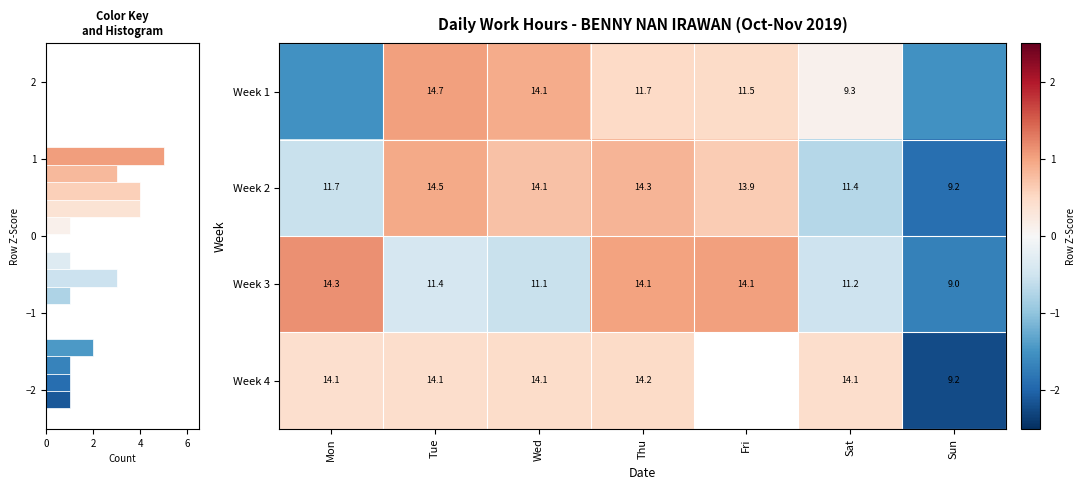

At which label does Week 2 first exceed 13?

Tue